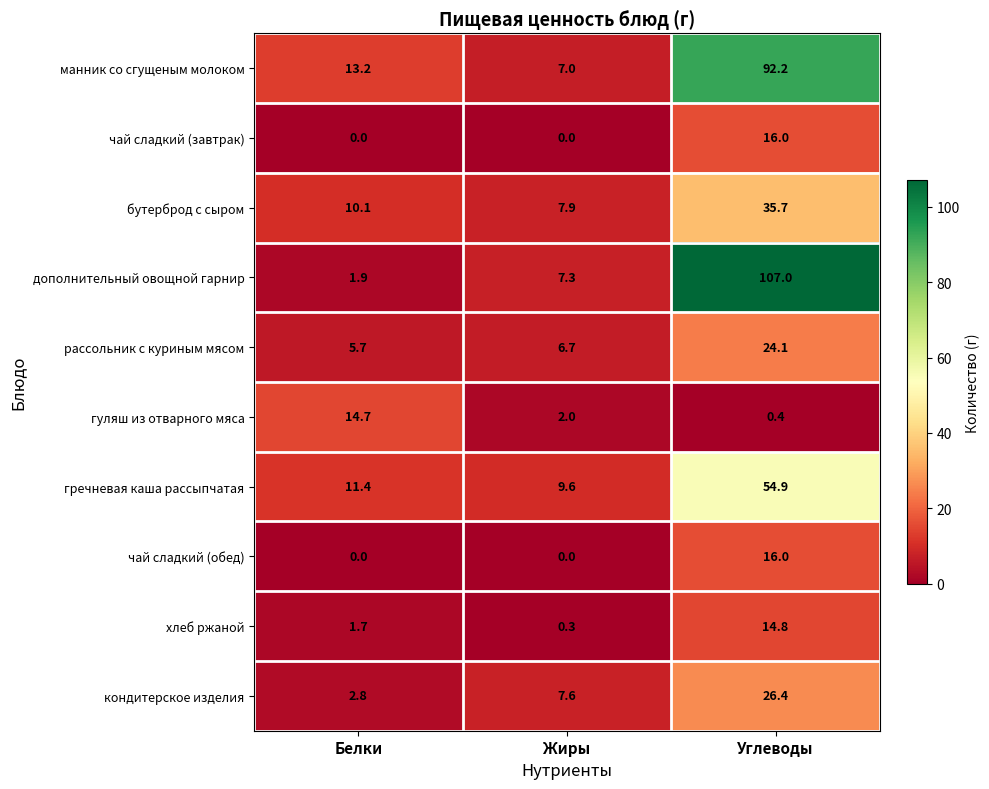

The value of дополнительный овощной гарнир at Белки is 0.9. True or false?

False